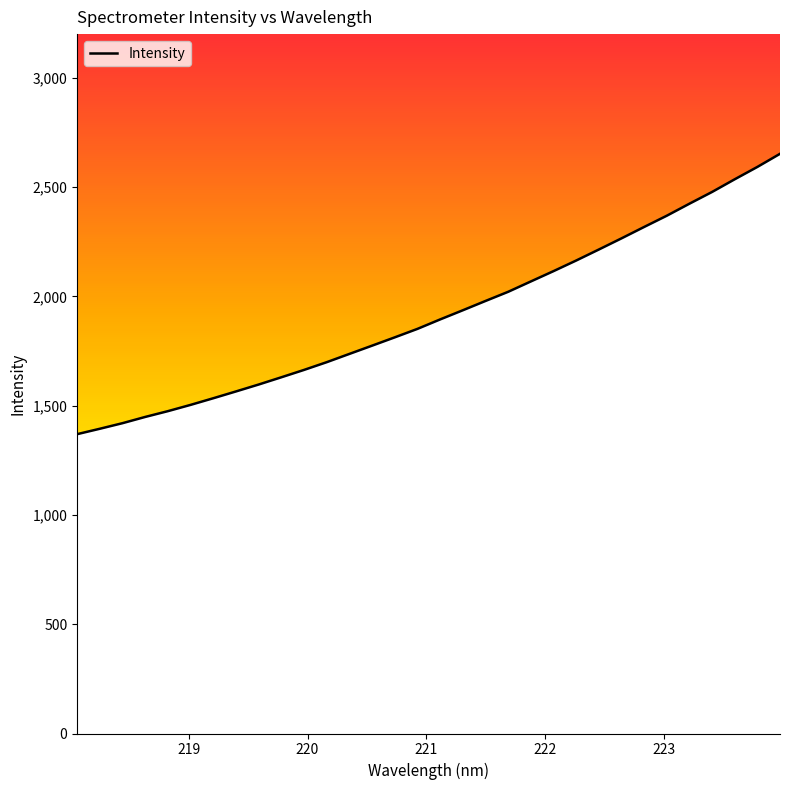

What is the minimum value shown in the chart?

1369.6